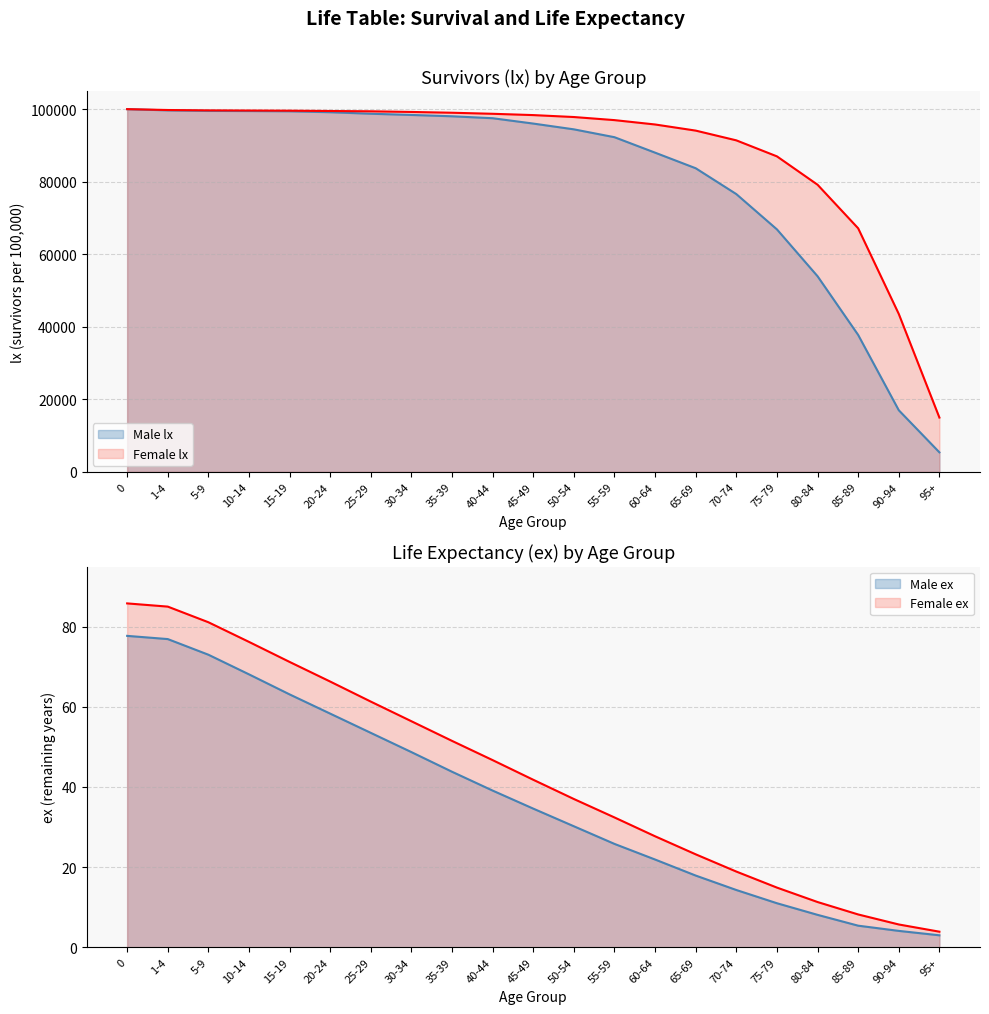

What are all the series names shown in the legend?

Male lx, Female lx, Male ex, Female ex